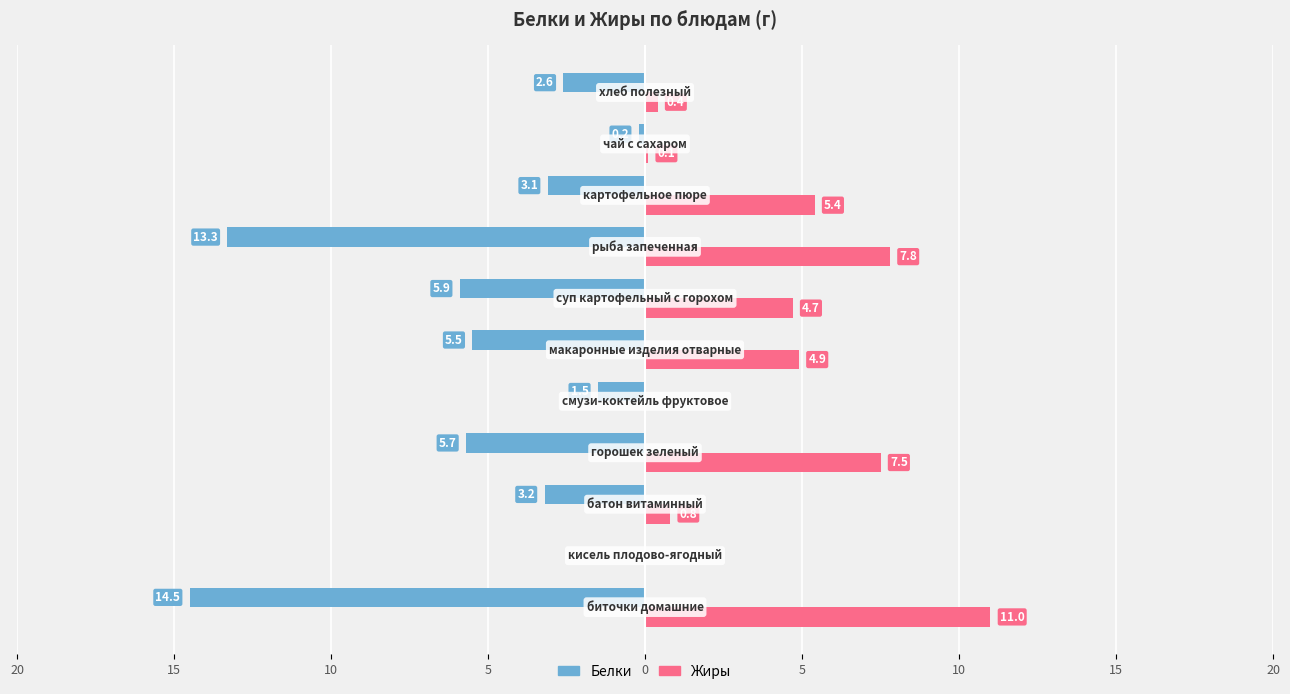

What are all the series names shown in the legend?

Белки, Жиры